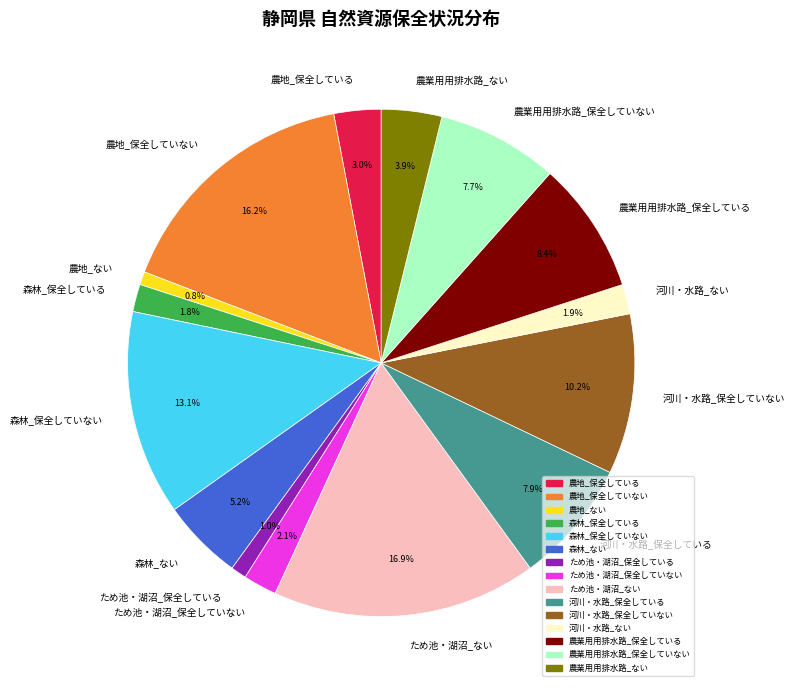

Does any single category account for the majority?

No